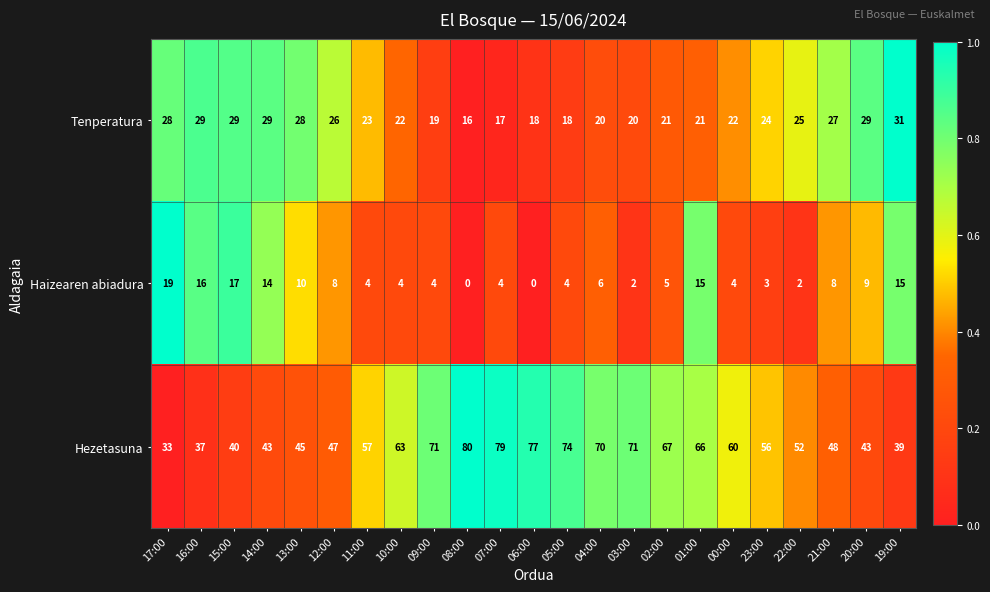

Rank the series at 08:00 from lowest to highest value.

Haizearen abiadura, Tenperatura, Hezetasuna